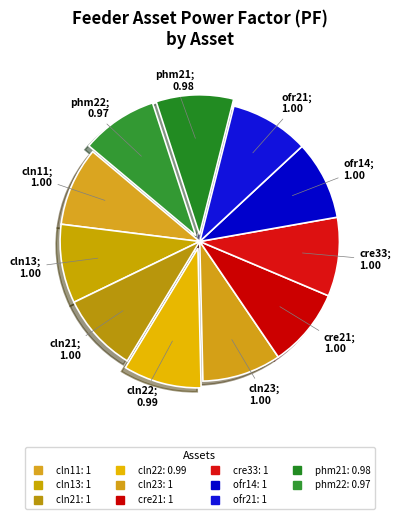

Which slice is the largest?

cln11